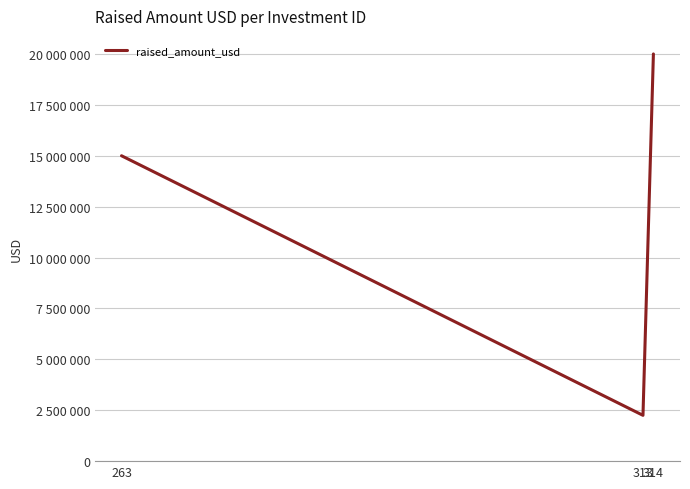

What is the value of the 2nd point from the left?

2250000